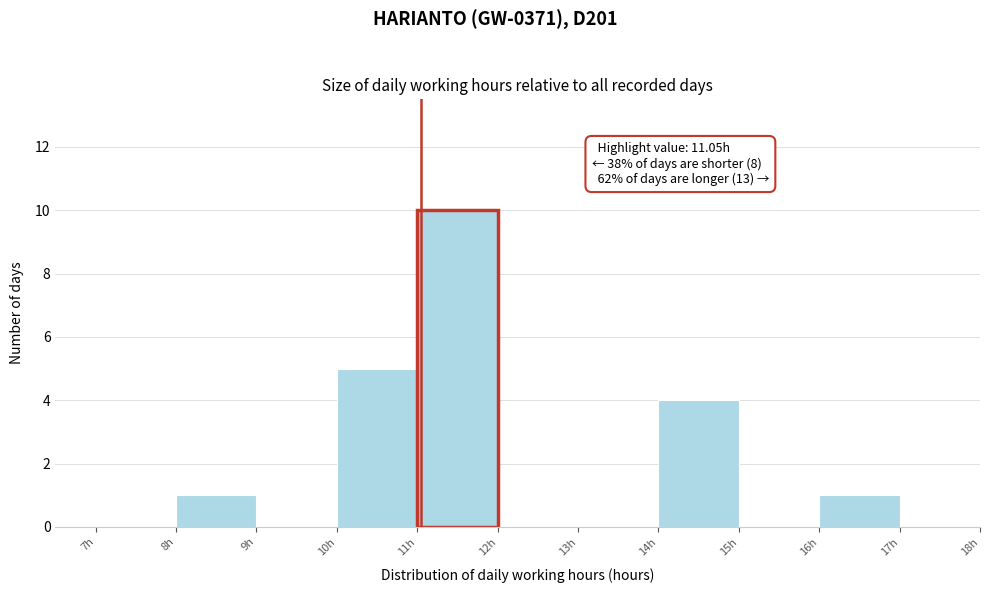

Which range on the x-axis has the tallest bar?

11 to 12